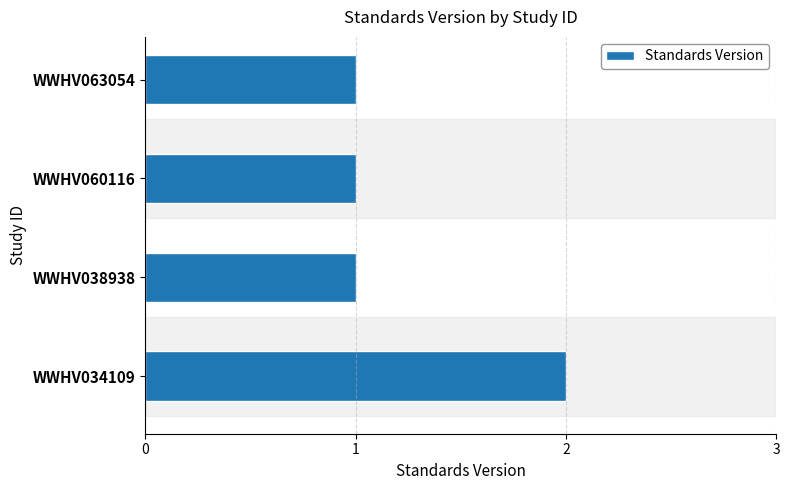

What is the sum of all values?

5